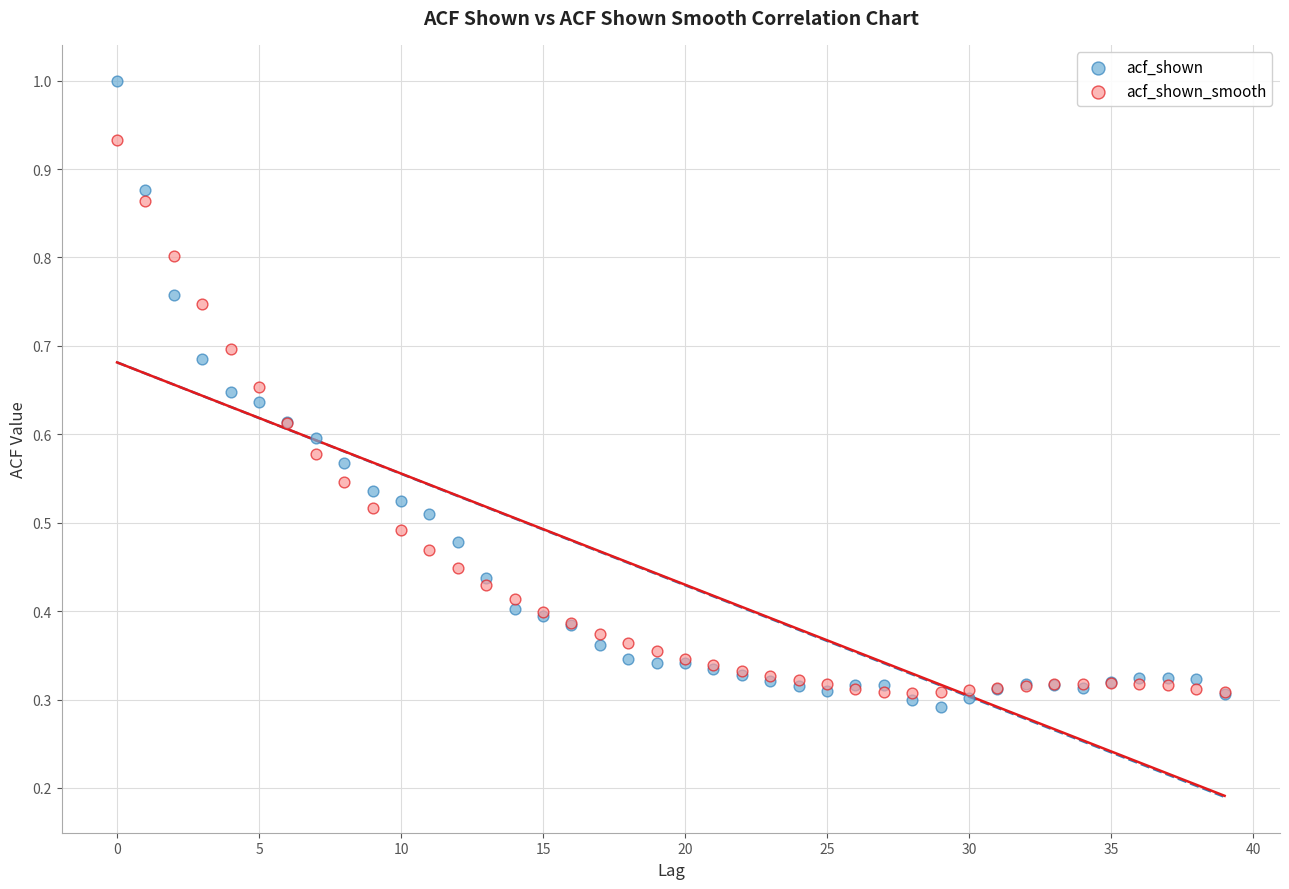

Which series has the largest Y range (max minus min)?

acf_shown